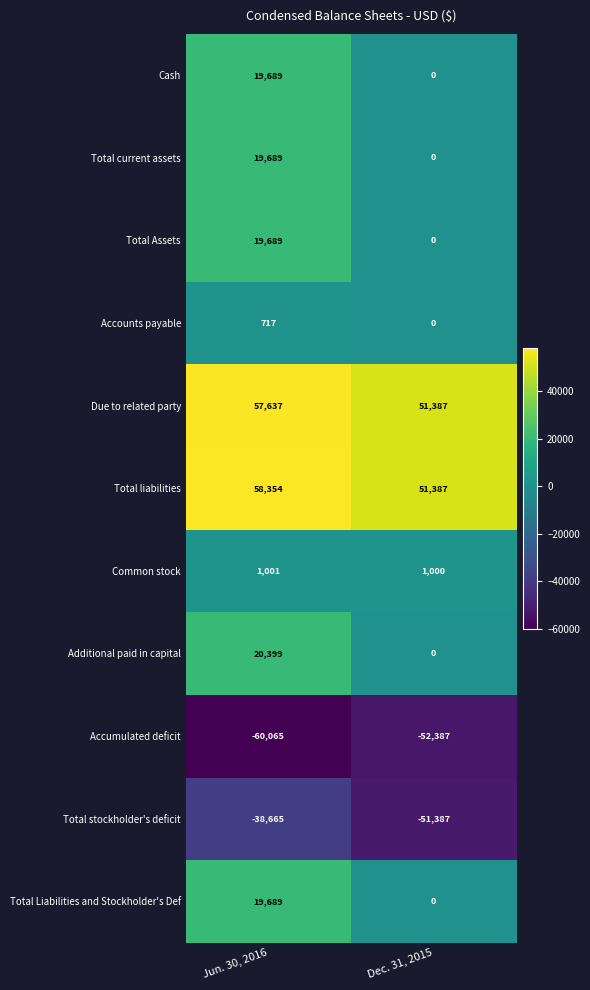

What value does the Accumulated deficit series have at Jun. 30, 2016, to the nearest 50?

-60050